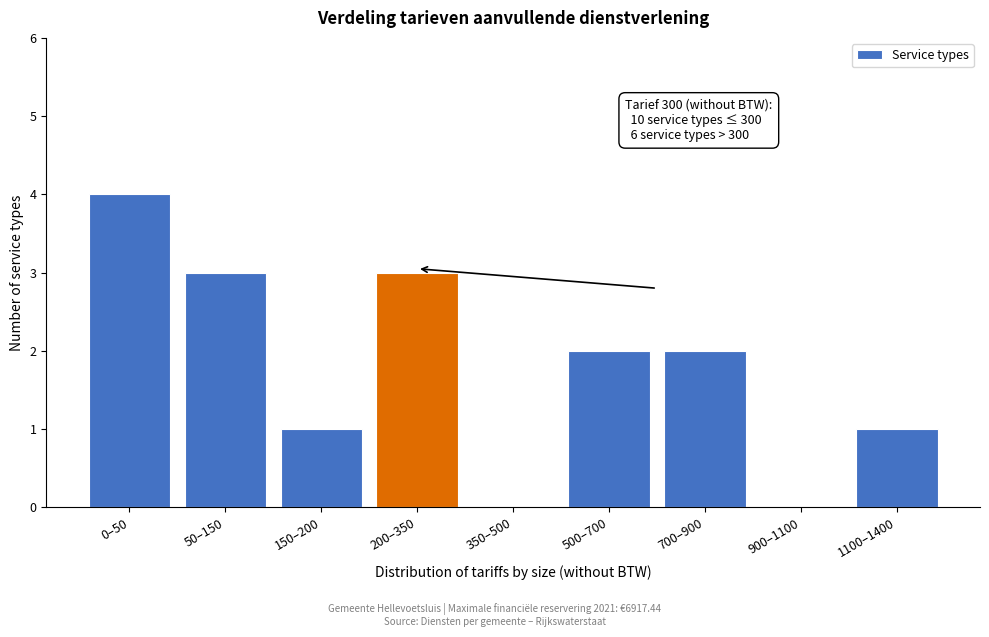

Reading left to right, what are all the values shown in this chart?

0–50=4	50–150=3	150–200=1	200–350=3	350–500=0	500–700=2	700–900=2	900–1100=0	1100–1400=1